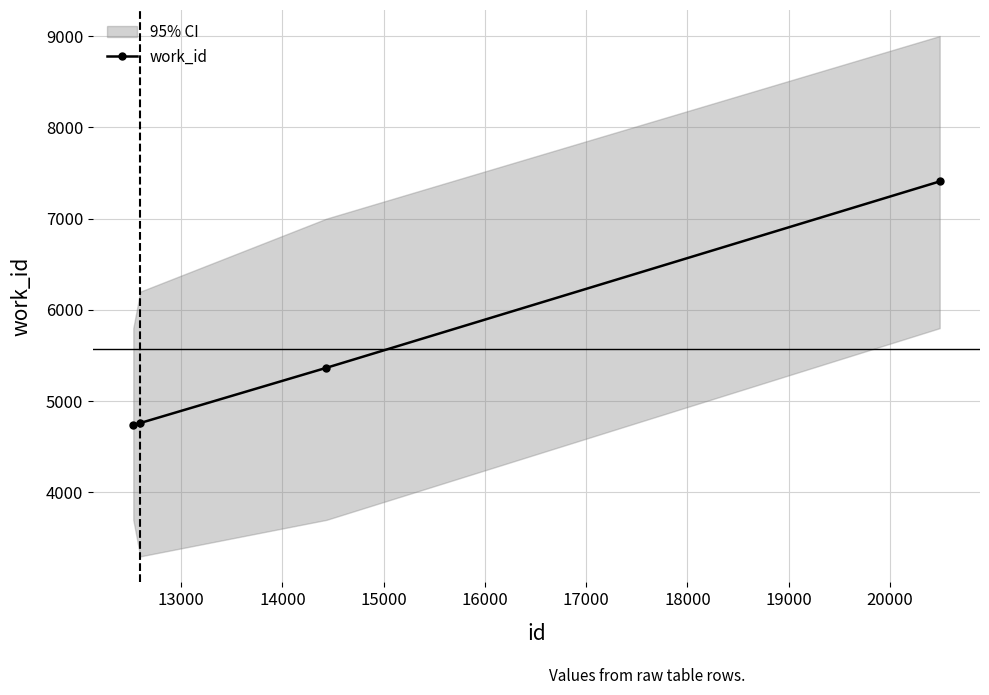

Reading left to right, extract all data points from this chart.

4742	4761	5366	7407